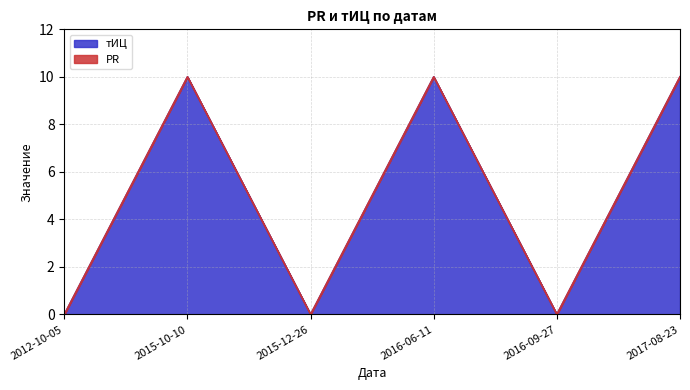

Is it true that the value at 2016-09-27 is 3?

False